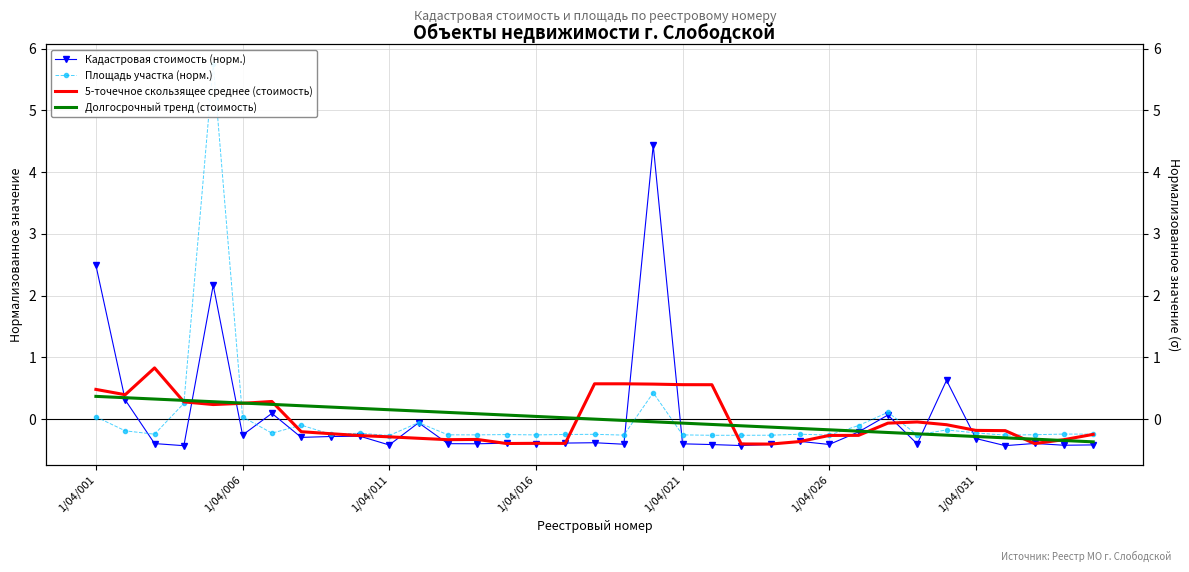

Which has a higher value, 1/04/011 or 25?

1/04/011